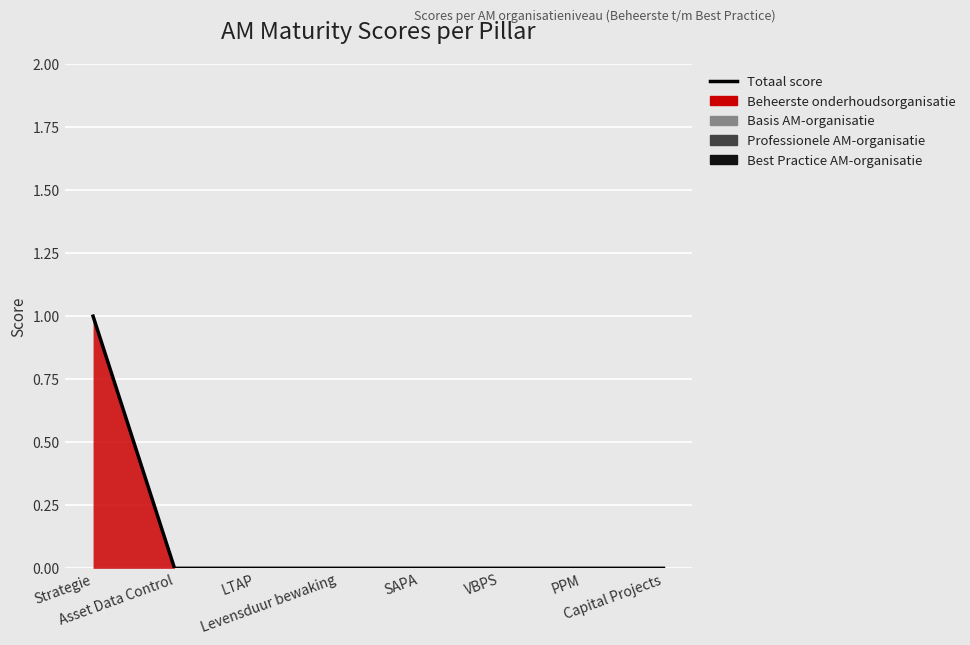

Rank the categories by value from lowest to highest.

Asset Data Control, LTAP, Levensduur bewaking, SAPA, VBPS, PPM, Capital Projects, Strategie